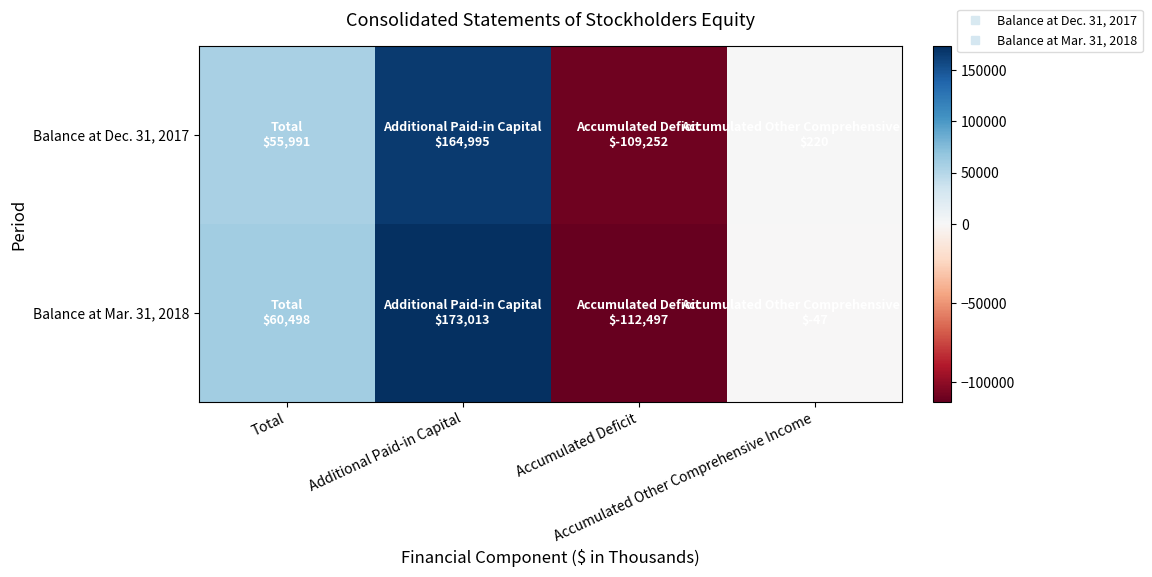

What is the smallest value displayed?

-112497